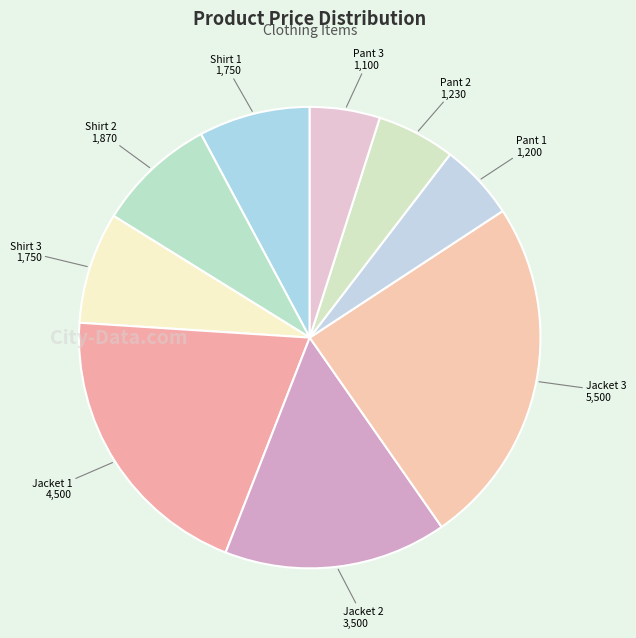

True or false: Shirt 1 accounts for 8% of the total.

True